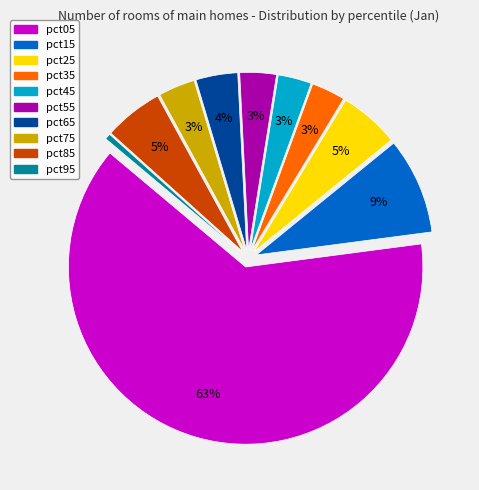

To the nearest percent, what percentage of the pie is pct65?

4%